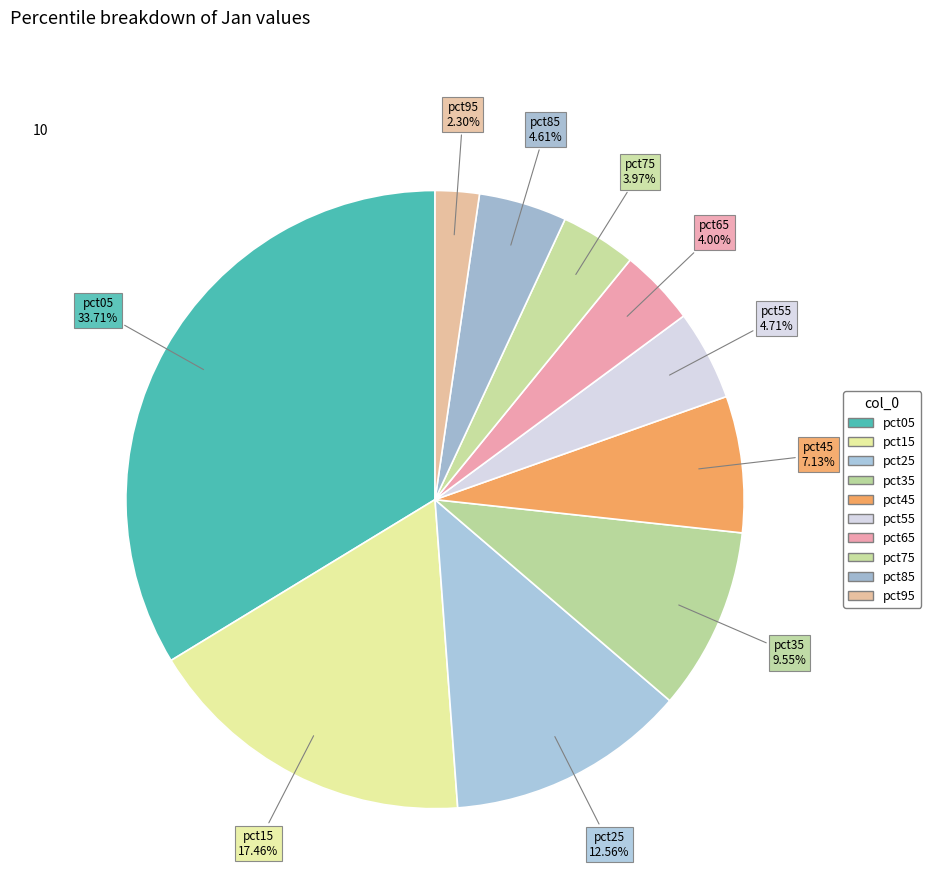

How many segments does this pie chart have?

10